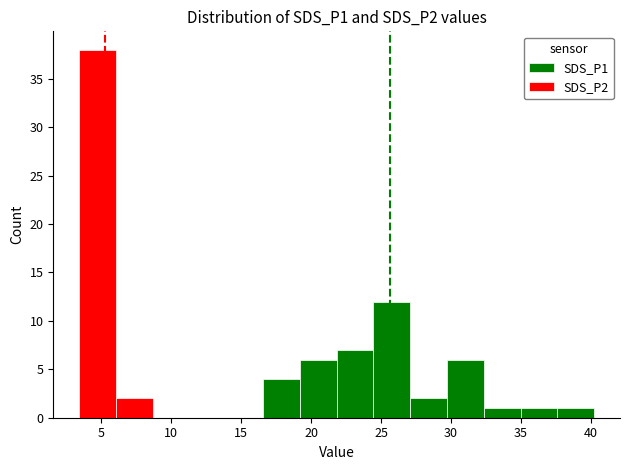

List the labels in order of SDS_P2 value, smallest first.

22, 16, 35, 5, 20, 27, 11, 6, 7, 1, 12, 24, 0, 23, 10, 25, 13, 26, 15, 21, 29, 19, 33, 17, 30, 3, 9, 18, 28, 2, 4, 8, 39, 38, 31, 37, 14, 32, 36, 34